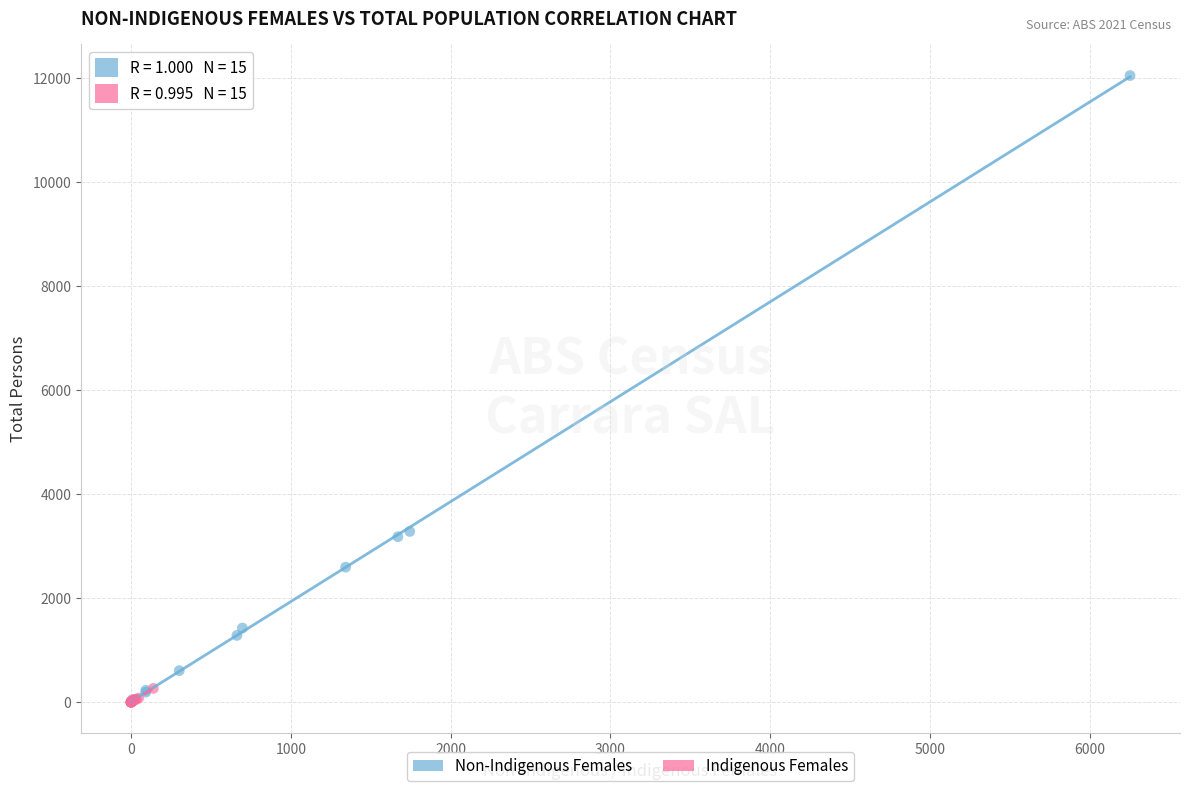

Which series has the largest Y range (max minus min)?

Non-Indigenous Females